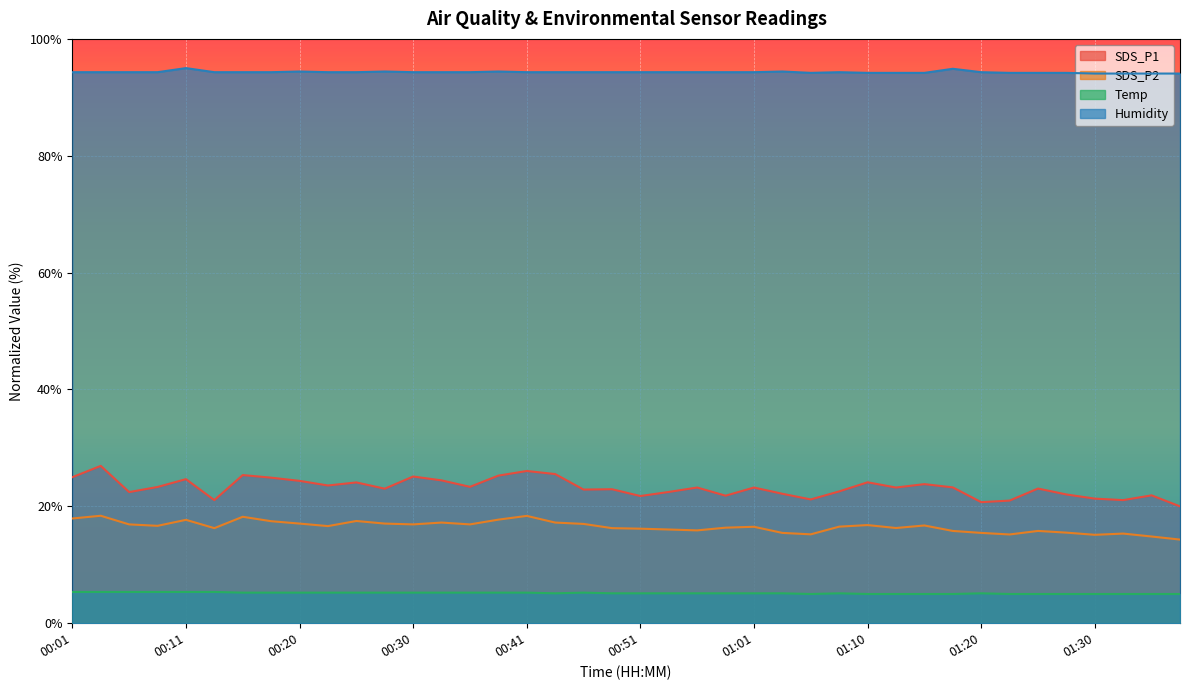

True or false: SDS_P1 and Humidity cross at least once.

False